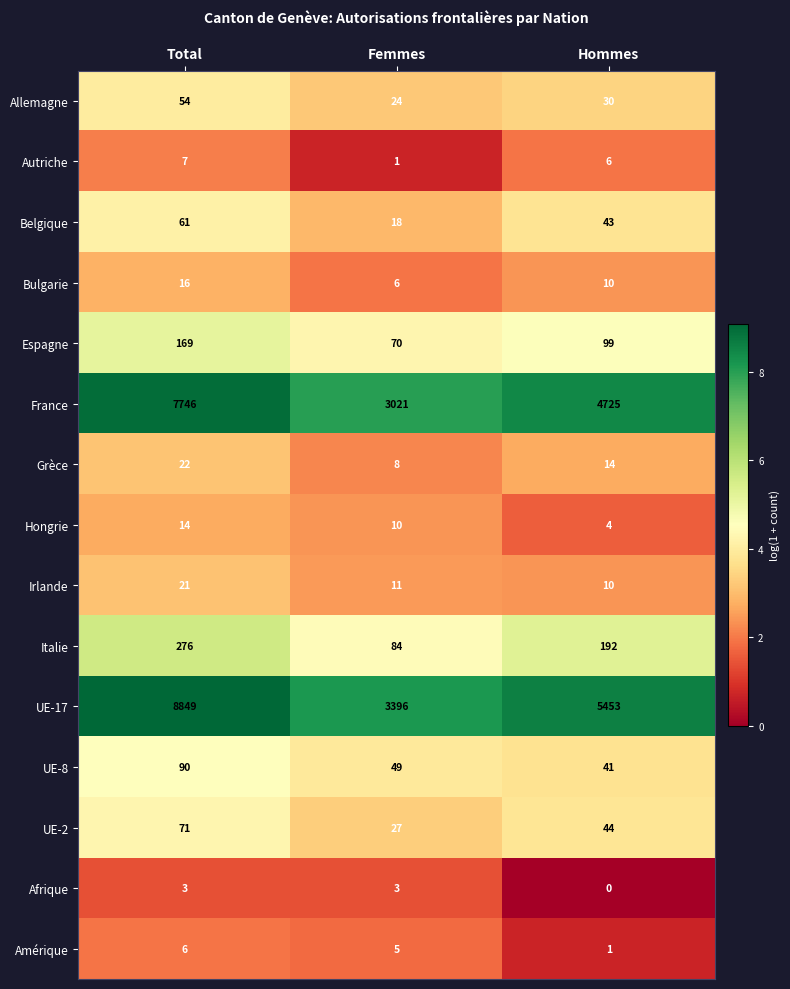

At which category is the sum across all series the highest?

Total